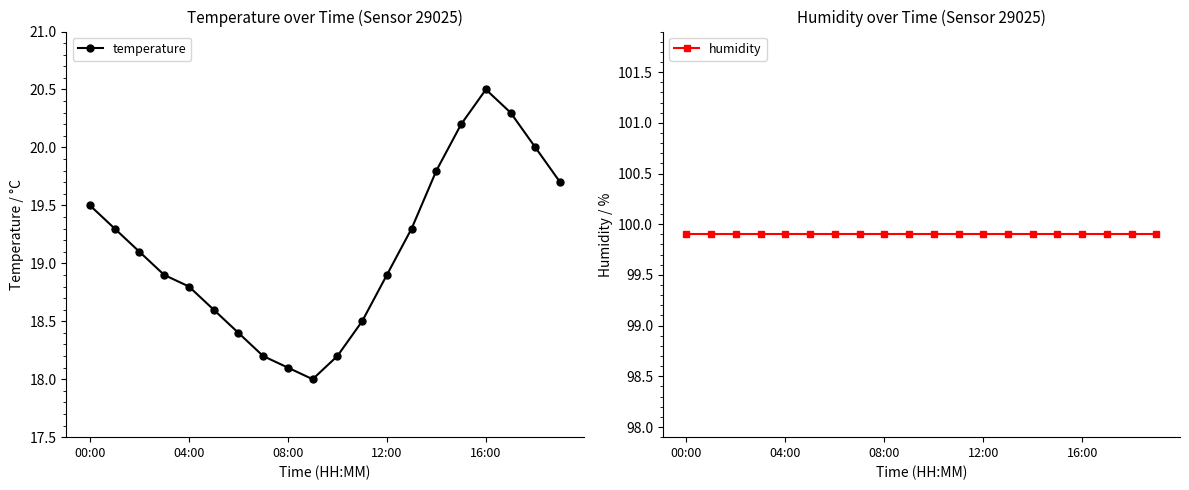

True or false: temperature has more than 1 points higher than both neighbors.

False